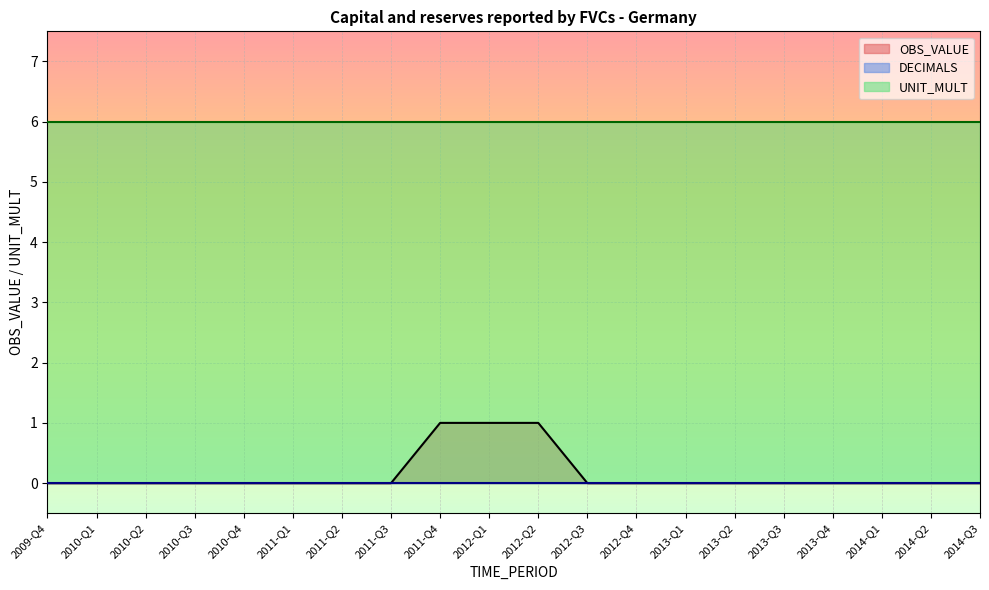

What is the difference between the highest and lowest values at 2011-Q2?

6